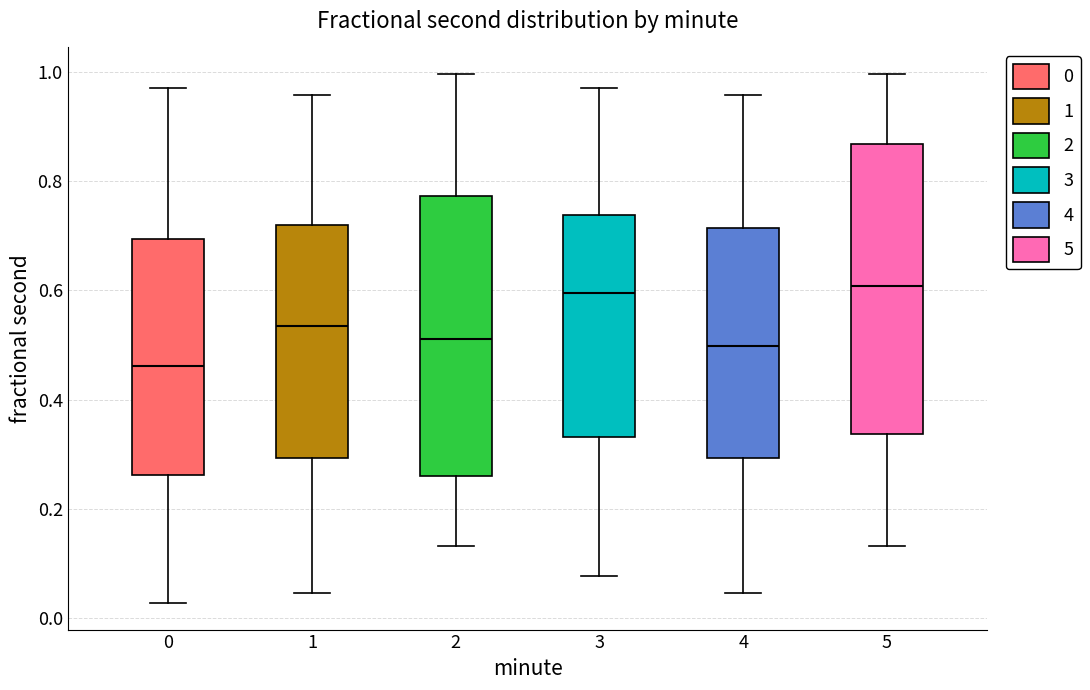

Where does the upper whisker of the box at x = 1 end on the y-axis? The values are not printed on the chart, so give them approximately, as read against the axis.

0.96